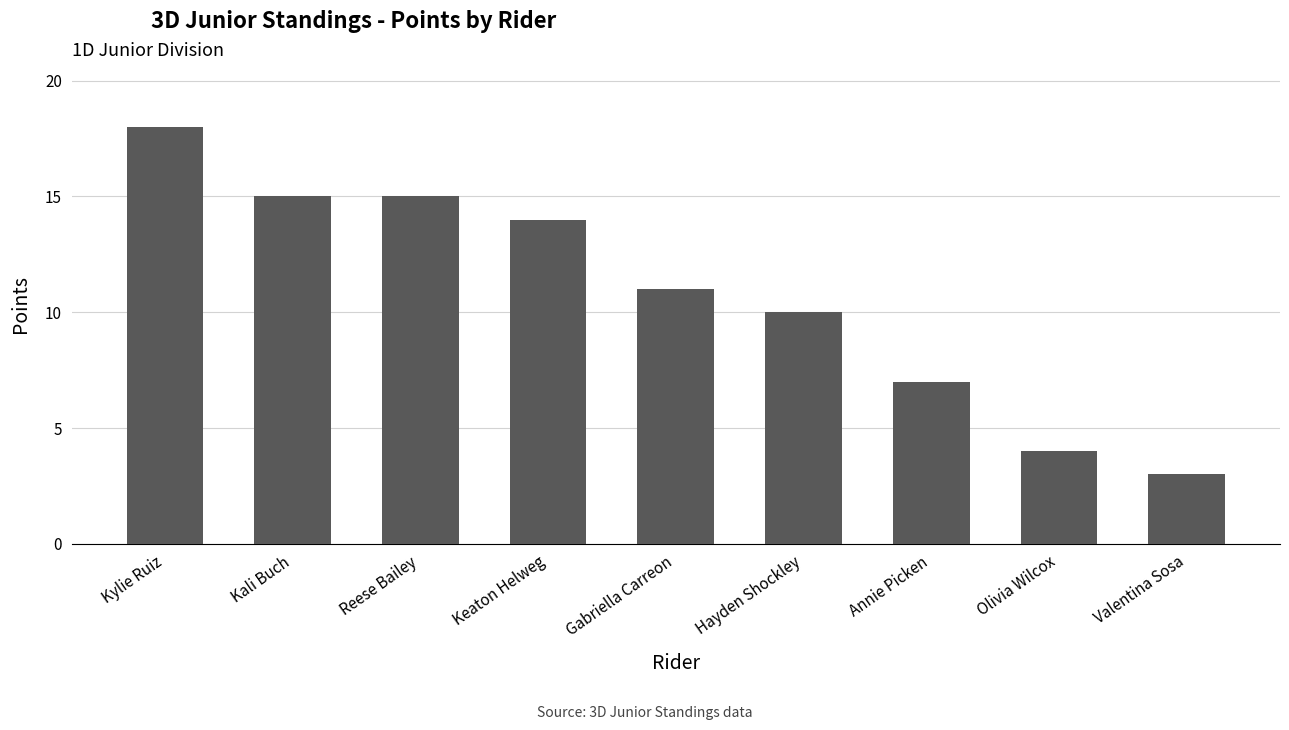

The chart shows a value of 16 at Hayden Shockley. True or false?

False